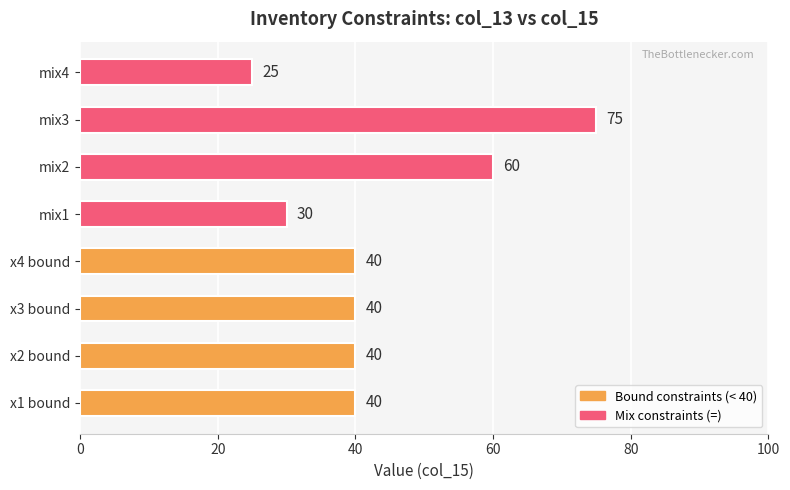

What is the difference between the maximum and minimum values?

50